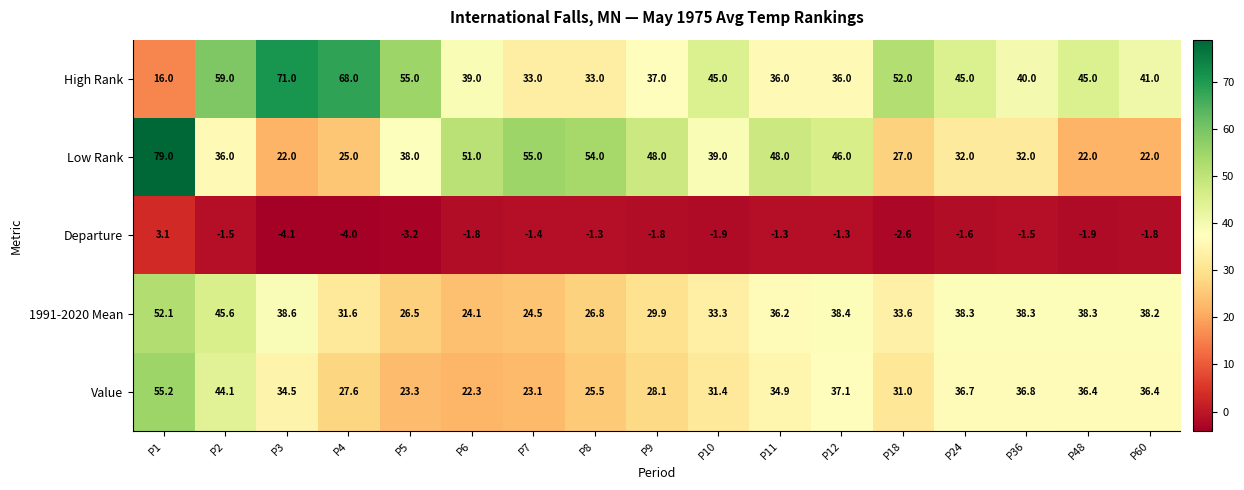

The Value series shows 36.3 at P8. True or false?

False